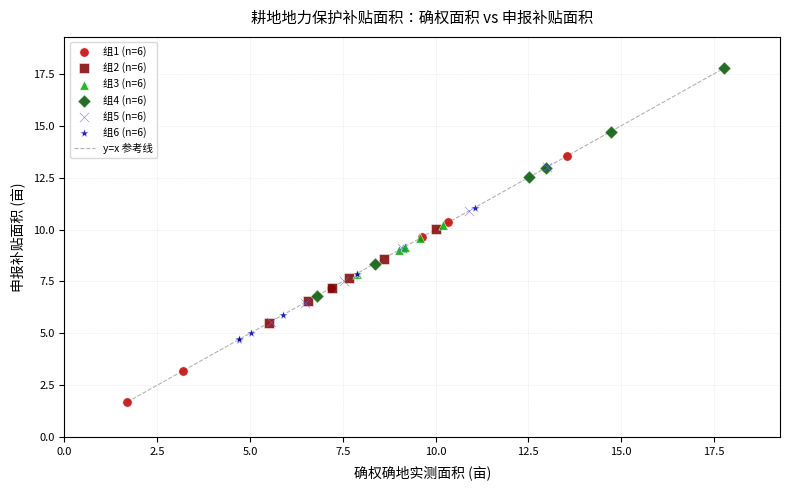

Which series reaches the minimum Y coordinate?

组1 (n=6)